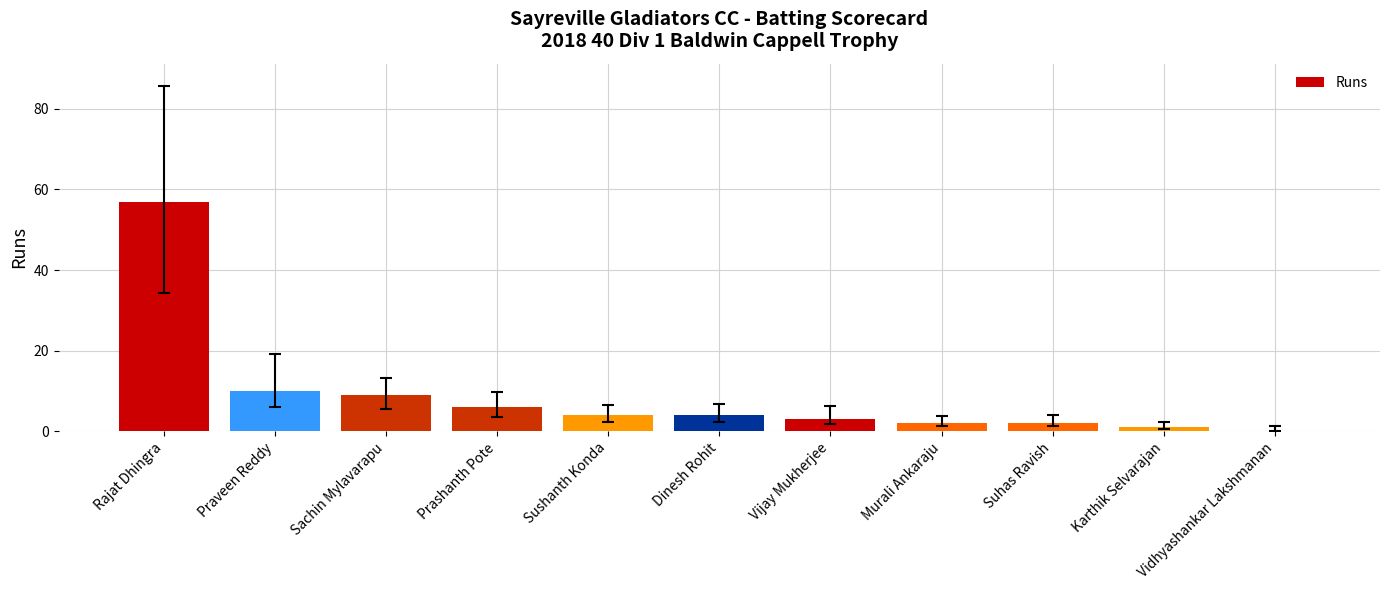

What is the difference between the values at Sushanth Konda and Karthik Selvarajan?

3